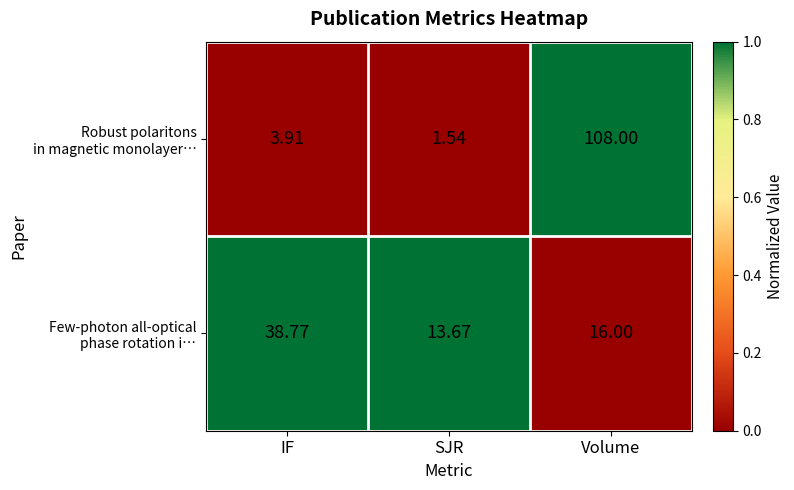

What is the total value across all series at IF?

42.7